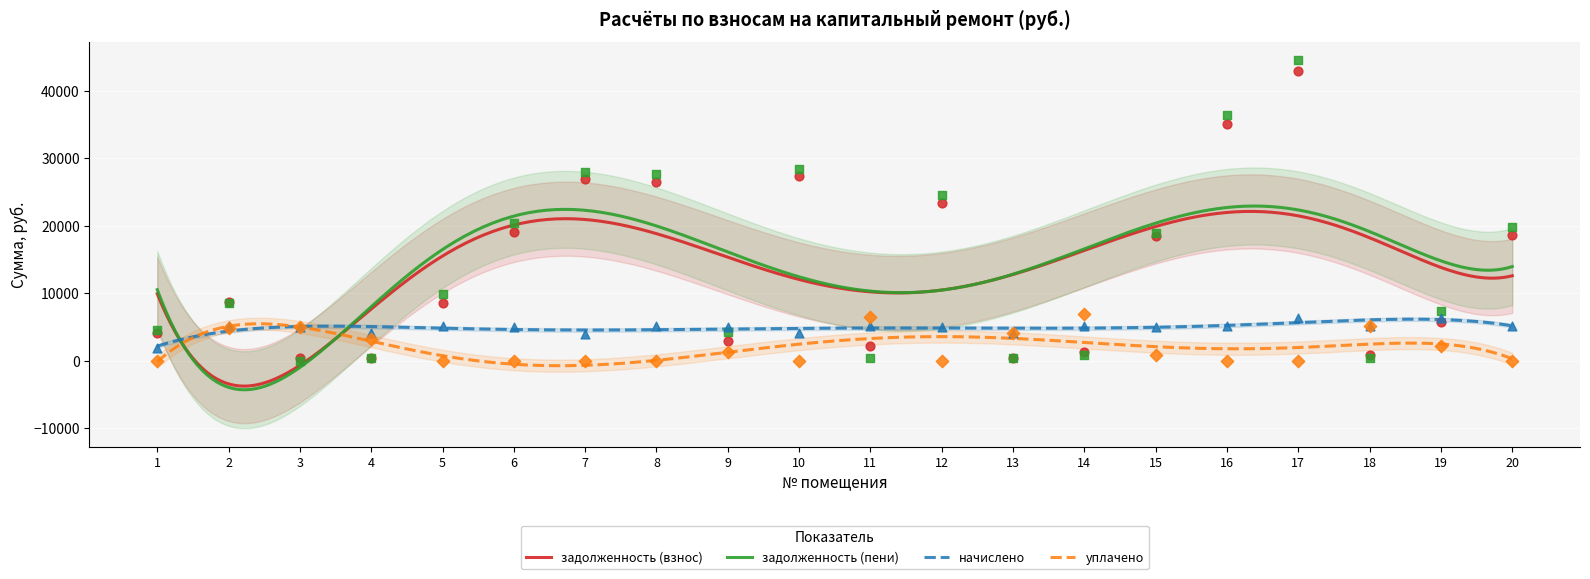

Is the value of уплачено at 15 greater than the value of начислено at 14?

No